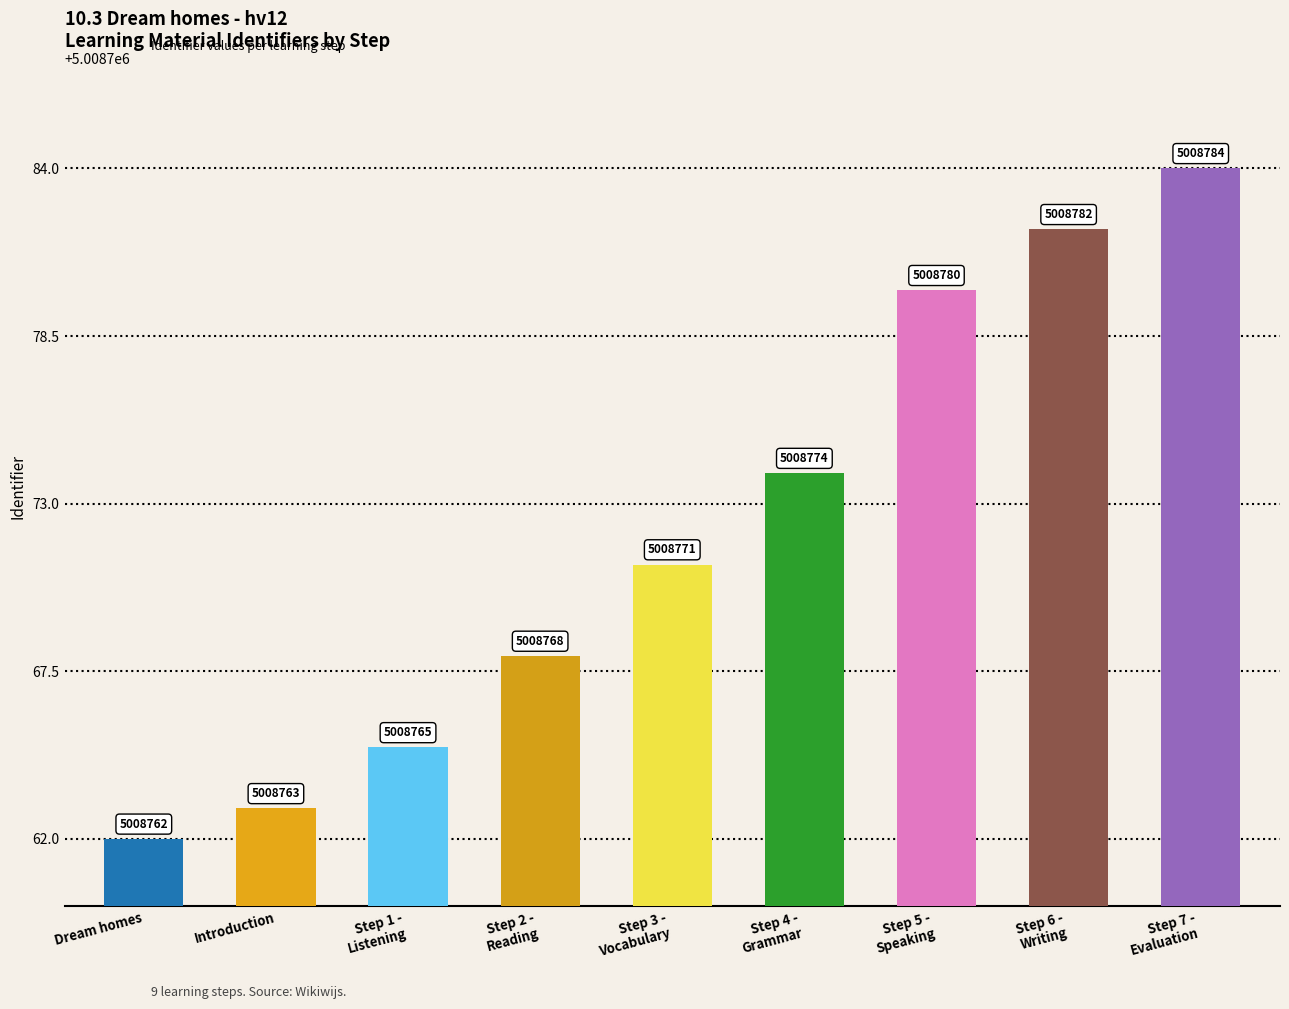

At which category does the chart reach its peak across all series?

Step 7 -
Evaluation